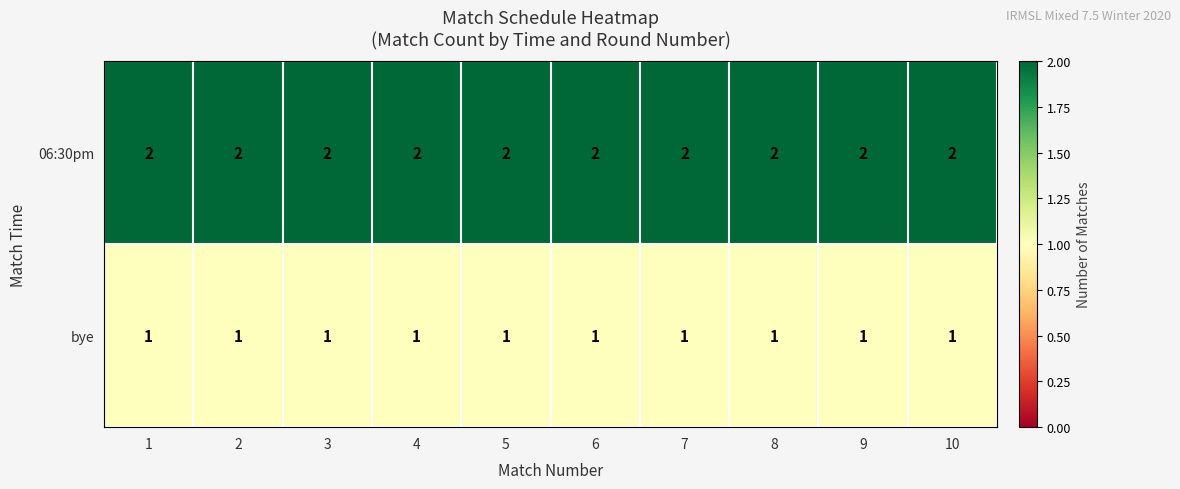

List the series in order of their overall mean, lowest first.

bye, 06:30pm